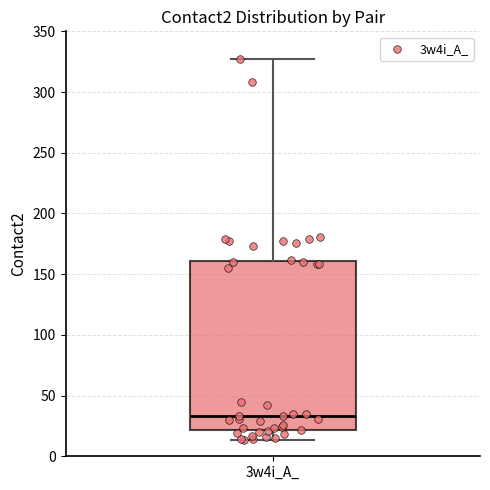

Transcribe this box plot: give where the median line is, the range the box spans, and where the two whiskers end, as read against the y-axis. The values are not printed on the chart, so give them approximately, as read against the axis.

median 35, box 20 to 160, whiskers 15 to 325